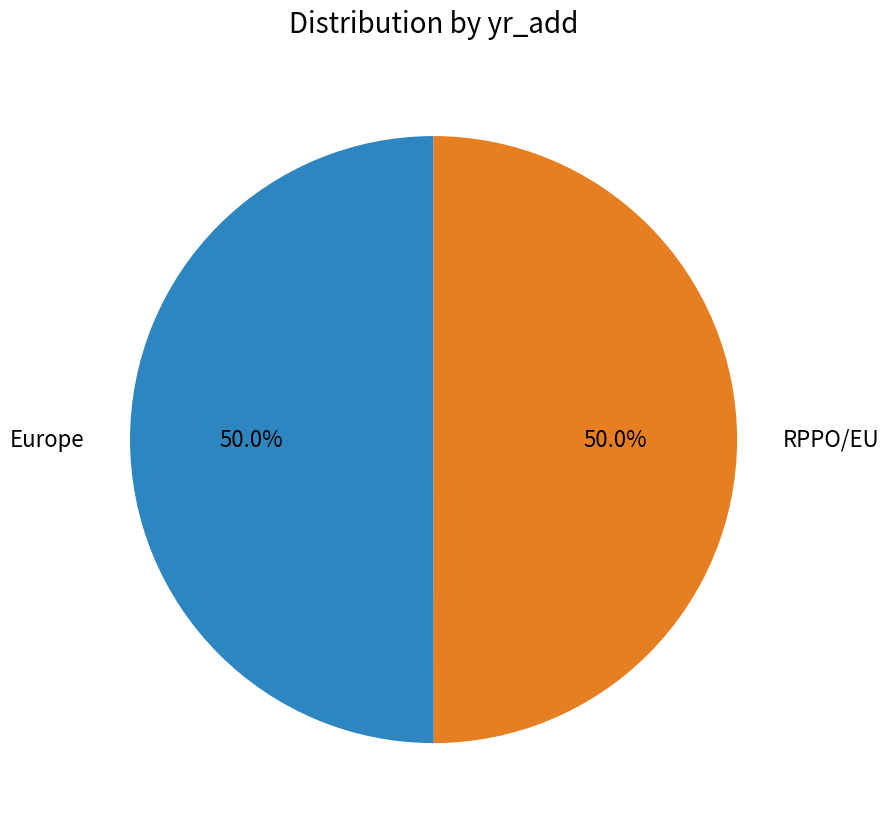

How many segments does this pie chart have?

2